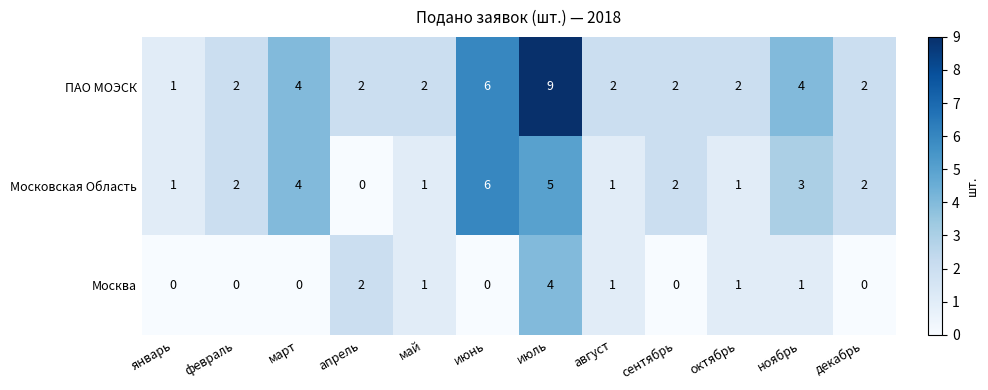

What is the spread (max minus min) of values at август?

1